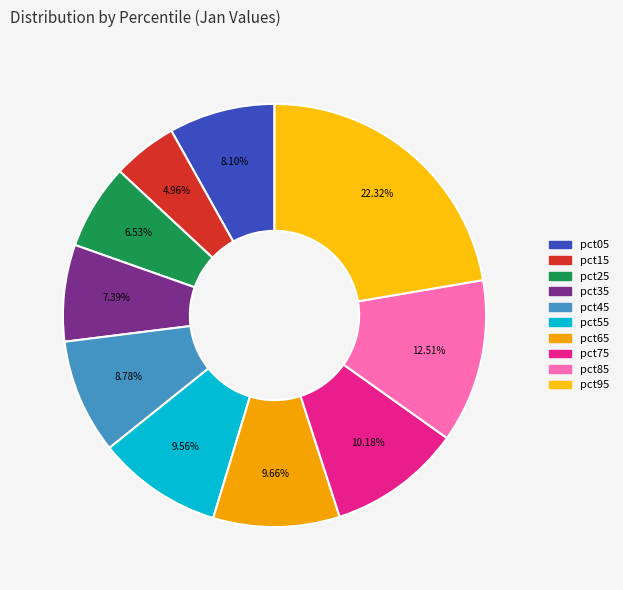

Rank the categories by value from highest to lowest.

pct95, pct85, pct75, pct65, pct55, pct45, pct05, pct35, pct25, pct15